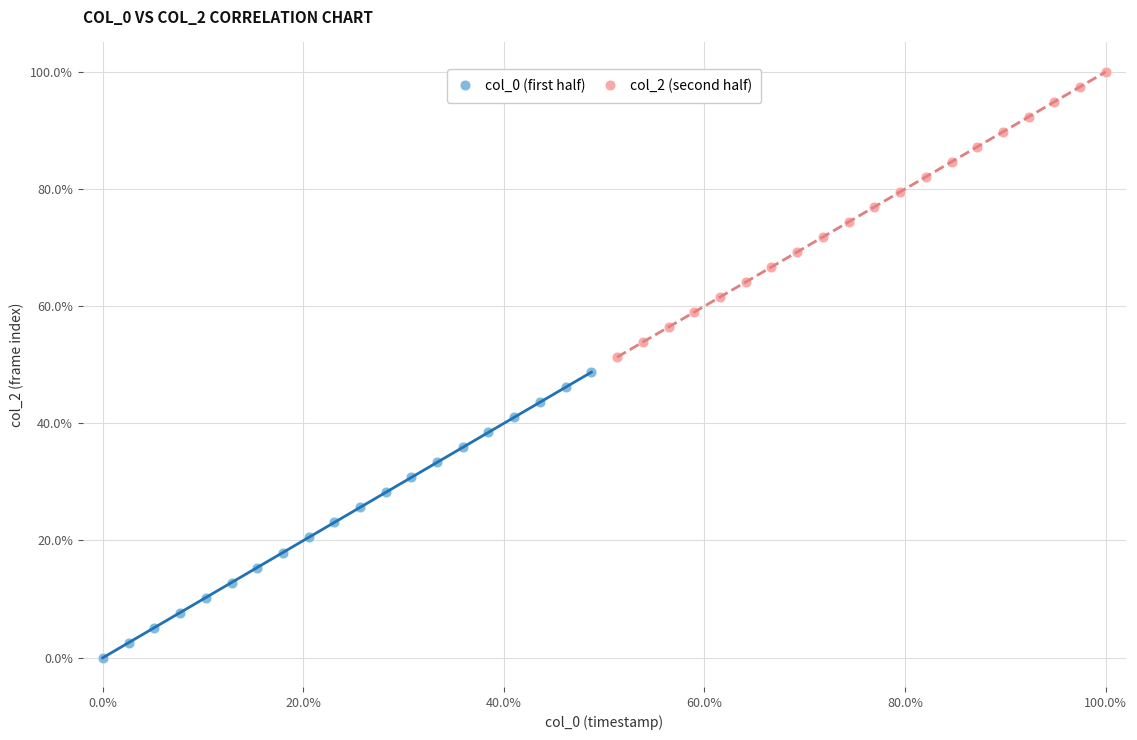

Which series reaches the maximum Y coordinate?

col_2 (second half)